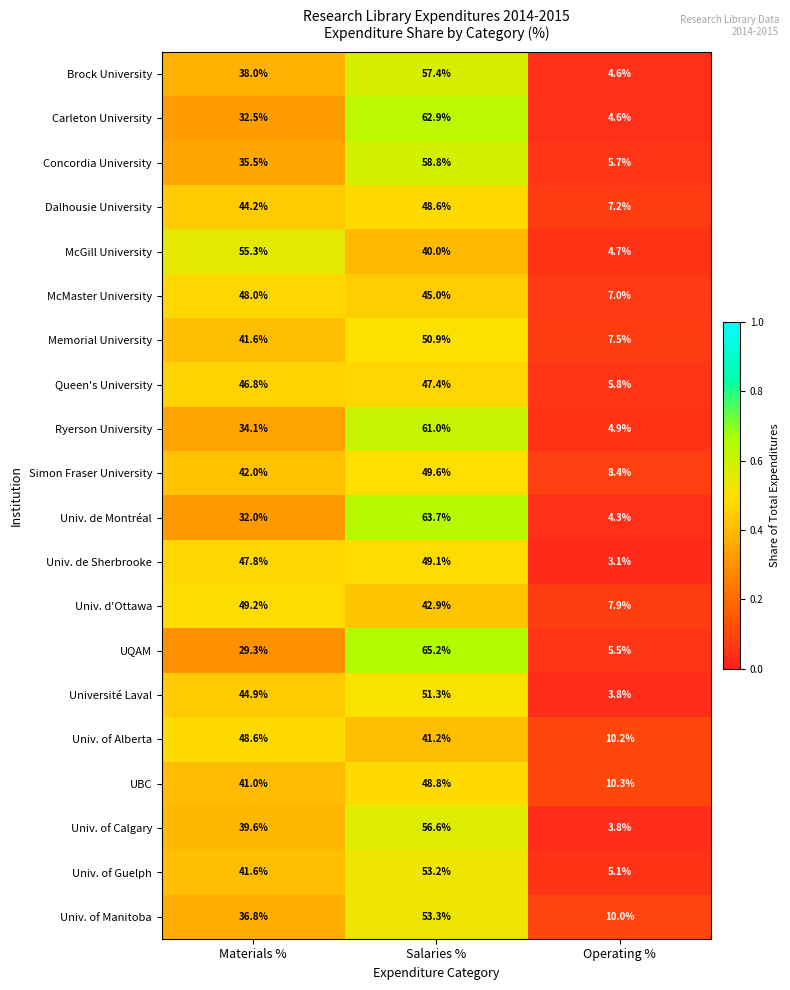

Which series has the largest range (max minus min)?

UQAM